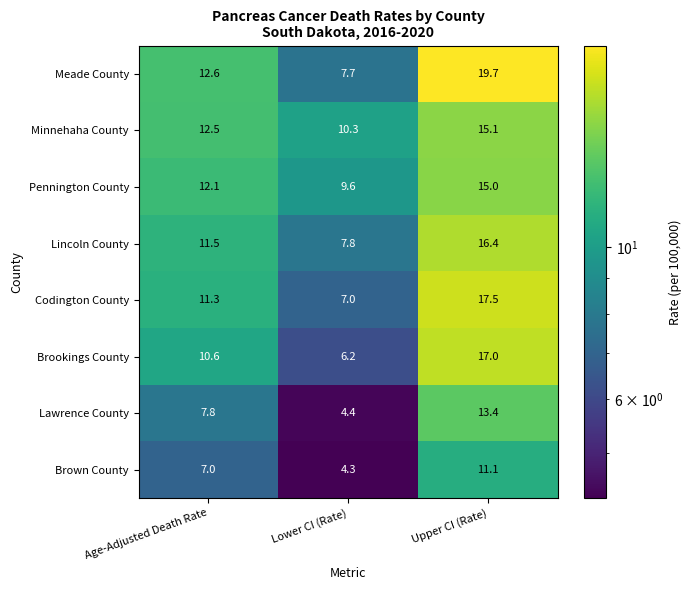

Reading right to left, what are all the values shown in this chart?

Meade County: 19.7	7.7	12.6
Minnehaha County: 15.1	10.3	12.5
Pennington County: 15.0	9.6	12.1
Lincoln County: 16.4	7.8	11.5
Codington County: 17.5	7.0	11.3
Brookings County: 17.0	6.2	10.6
Lawrence County: 13.4	4.4	7.8
Brown County: 11.1	4.3	7.0